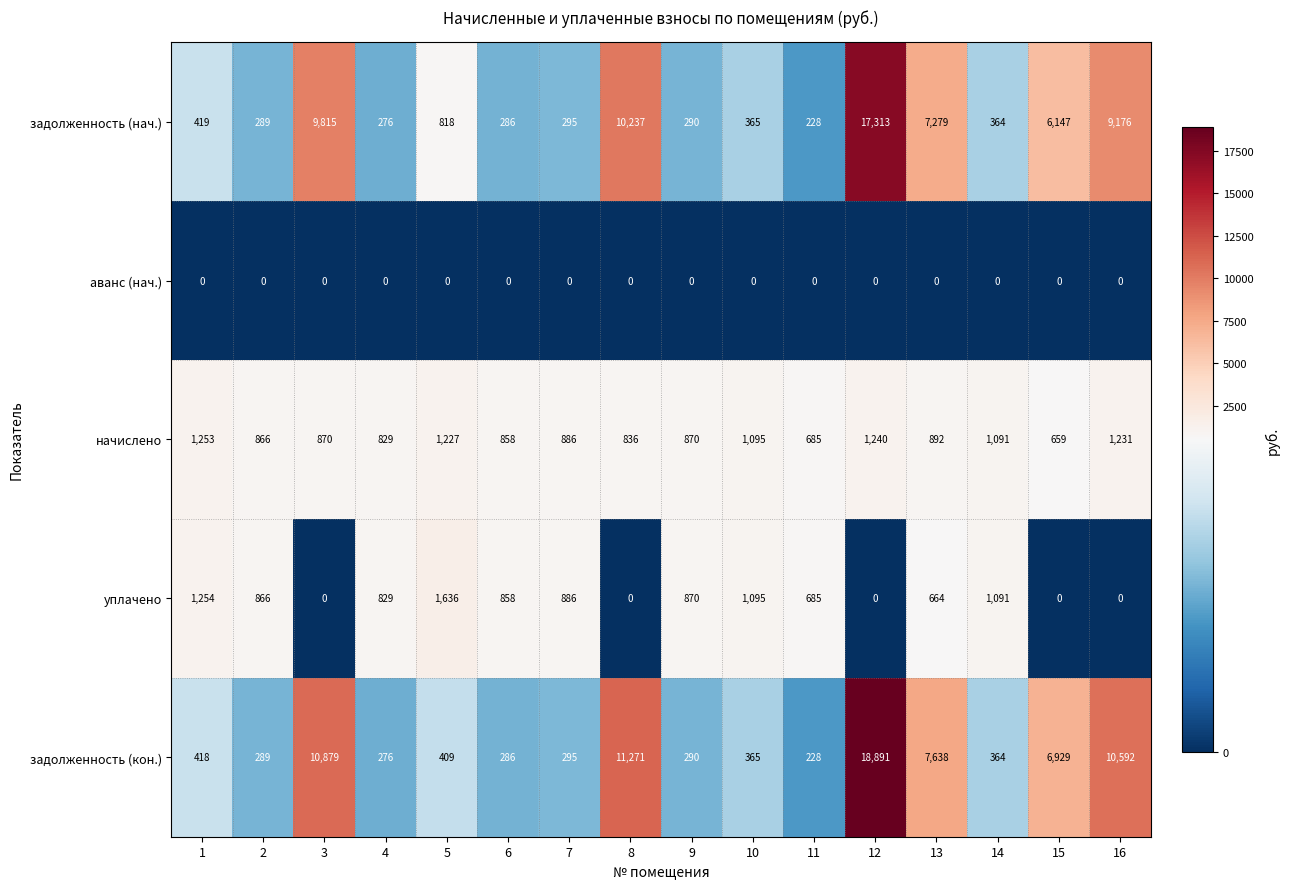

What is the total value across all series at 10?

2920